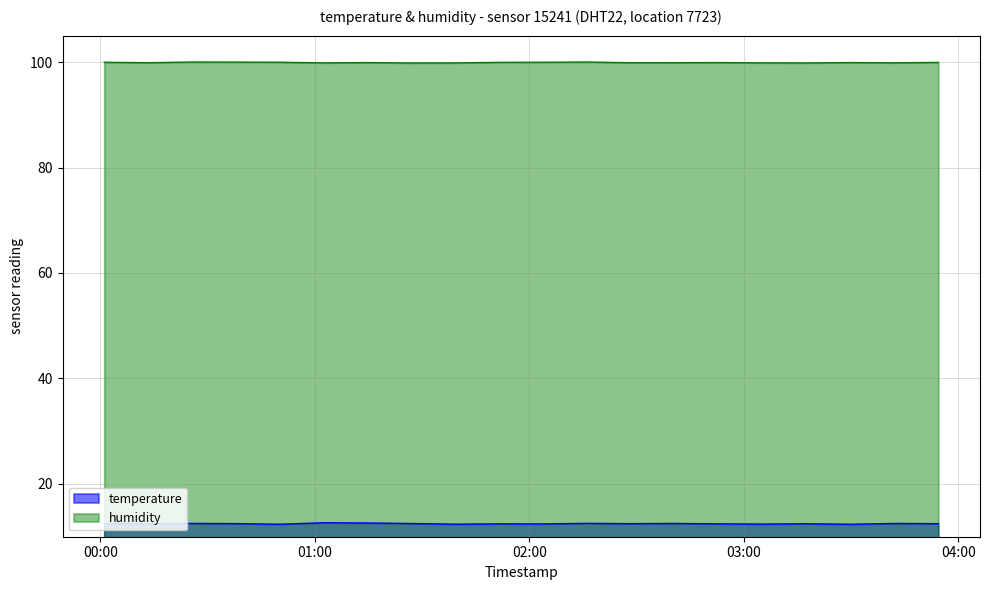

Reading left to right, transcribe all the data shown in this chart.

temperature: 2023-10-31T00:01:05=12.4	2023-10-31T00:13:22=12.4	2023-10-31T00:25:38=12.4	2023-10-31T00:37:54=12.4	2023-10-31T00:50:11=12.4	2023-10-31T01:02:29=12.5	2023-10-31T01:14:45=12.5	2023-10-31T01:27:02=12.4	2023-10-31T01:39:19=12.4	2023-10-31T01:51:36=12.4	2023-10-31T02:03:53=12.4	2023-10-31T02:16:10=12.4	2023-10-31T02:28:27=12.4	2023-10-31T02:40:44=12.4	2023-10-31T02:53:01=12.4	2023-10-31T03:05:18=12.4	2023-10-31T03:17:35=12.4	2023-10-31T03:29:52=12.4	2023-10-31T03:42:09=12.4	2023-10-31T03:54:26=12.4
humidity: 2023-10-31T00:01:05=99.9	2023-10-31T00:13:22=99.9	2023-10-31T00:25:38=99.9	2023-10-31T00:37:54=99.9	2023-10-31T00:50:11=99.9	2023-10-31T01:02:29=99.9	2023-10-31T01:14:45=99.9	2023-10-31T01:27:02=99.9	2023-10-31T01:39:19=99.9	2023-10-31T01:51:36=99.9	2023-10-31T02:03:53=99.9	2023-10-31T02:16:10=99.9	2023-10-31T02:28:27=99.9	2023-10-31T02:40:44=99.9	2023-10-31T02:53:01=99.9	2023-10-31T03:05:18=99.9	2023-10-31T03:17:35=99.9	2023-10-31T03:29:52=99.9	2023-10-31T03:42:09=99.9	2023-10-31T03:54:26=99.9